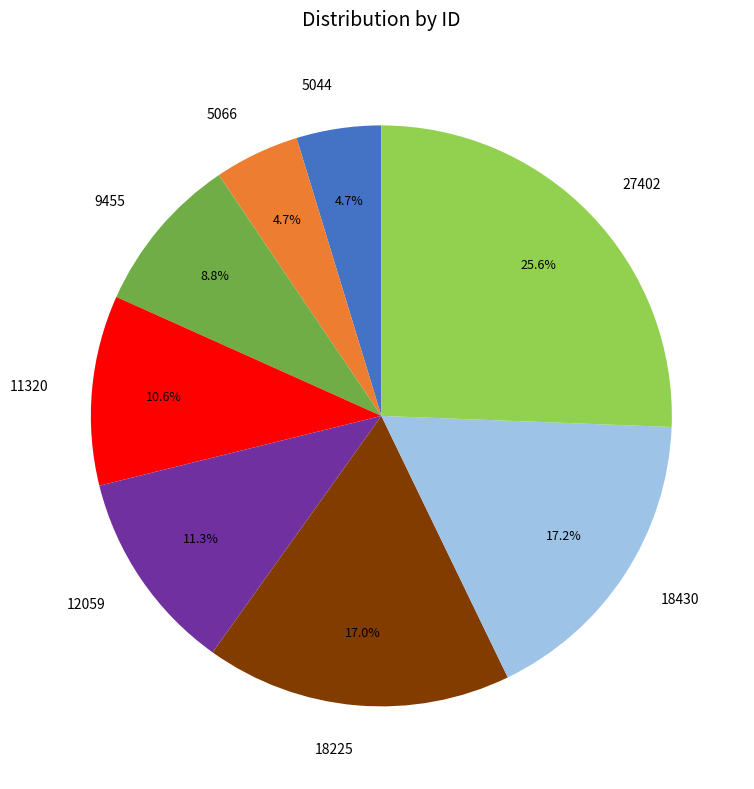

How many slices are in this pie chart?

8